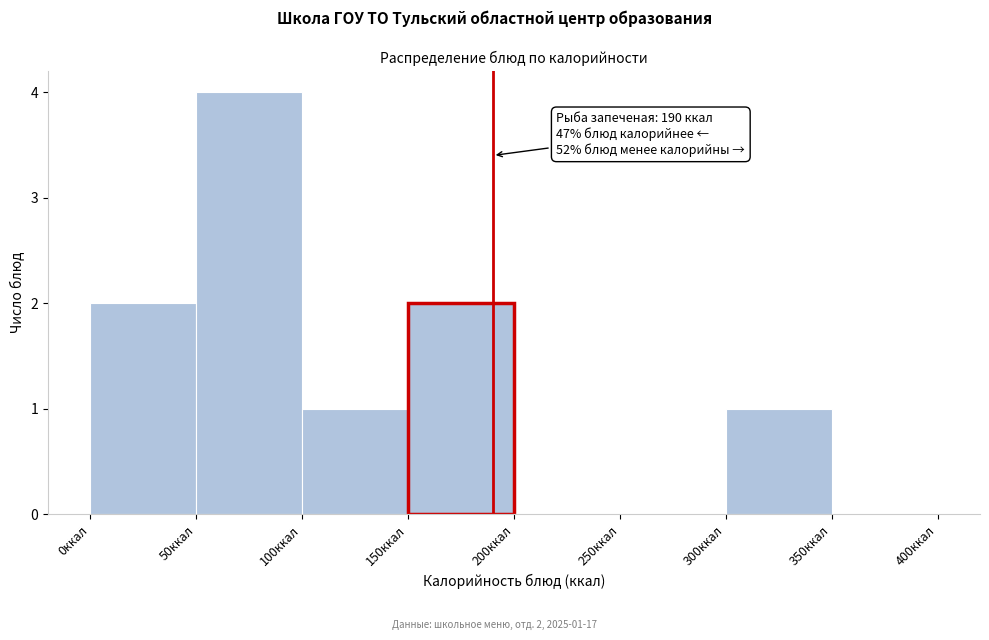

Which range on the x-axis has the tallest bar?

50 to 100